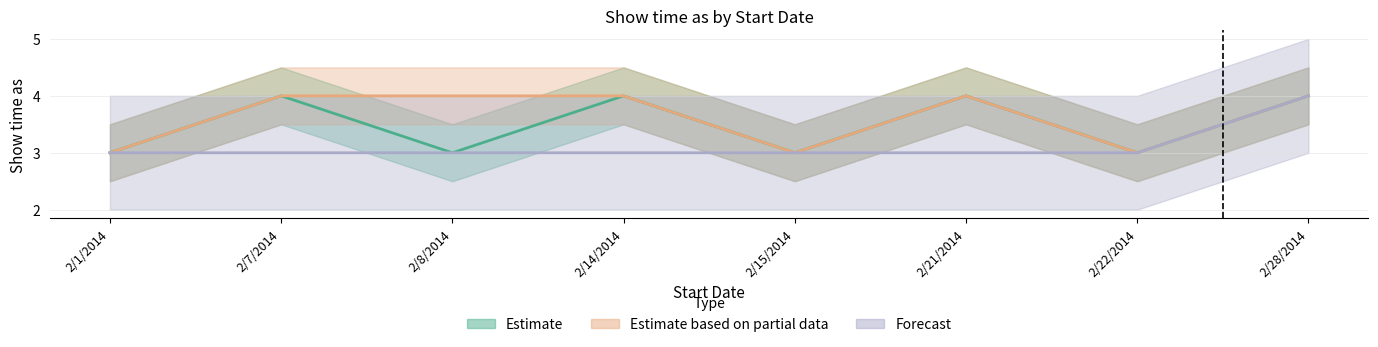

Is the value of Estimate based on partial data at 2/21/2014 greater than the value of Estimate at 2/1/2014?

Yes